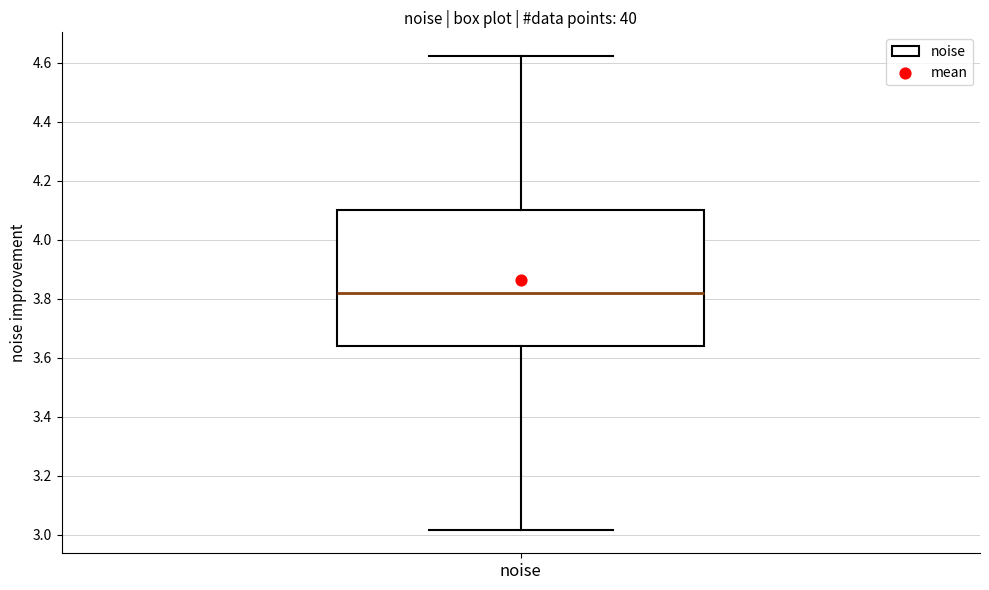

Where does the lower whisker of the box for noise end on the y-axis? The values are not printed on the chart, so give them approximately, as read against the axis.

3.02